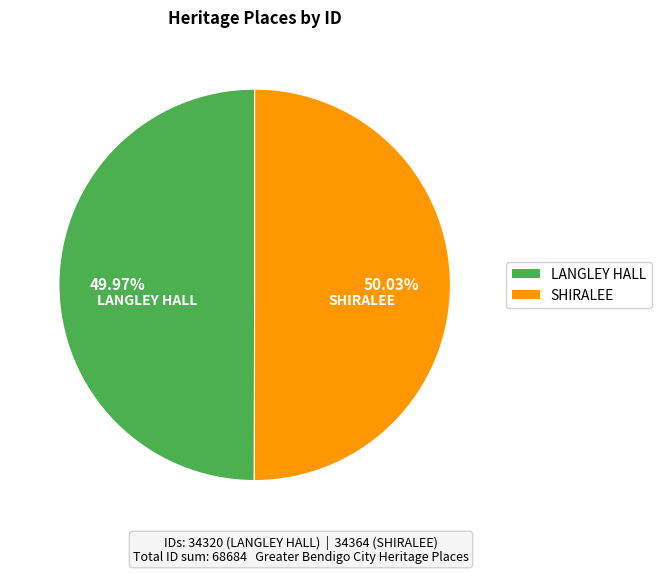

How many slices are in this pie chart?

2